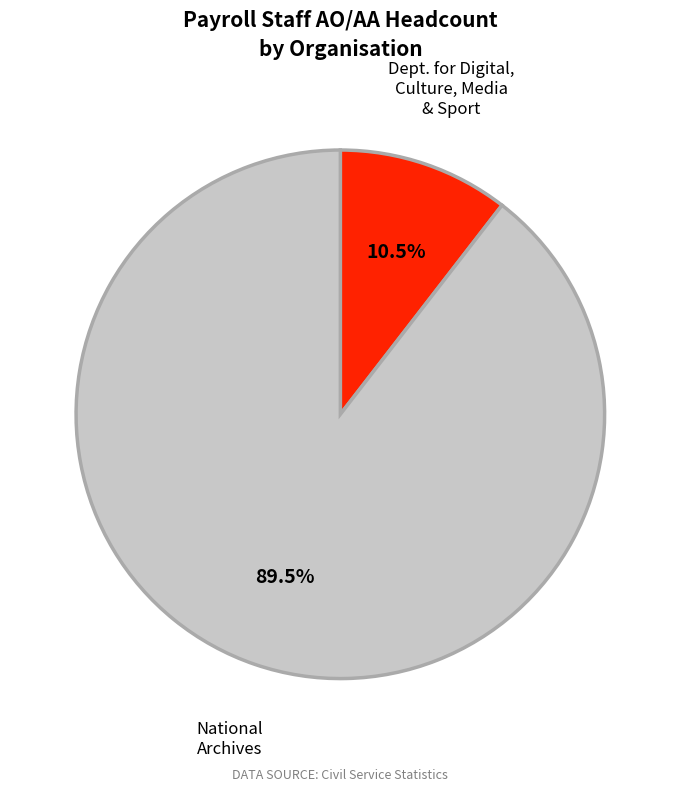

Is there any slice that represents more than half of the pie?

Yes